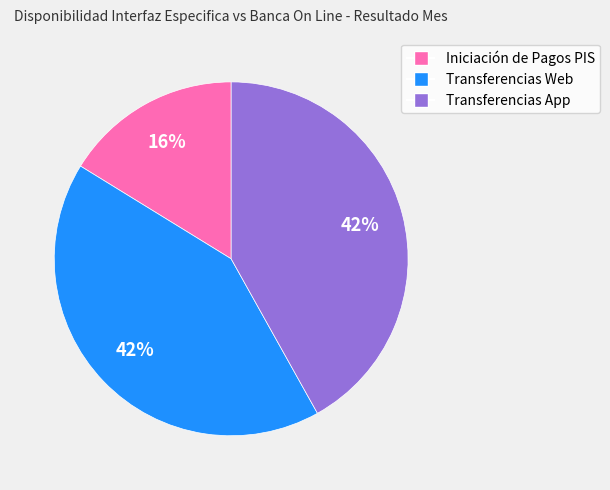

Is Transferencias App the majority of the pie?

No